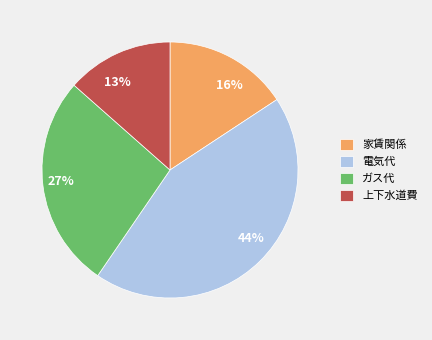

What is the ratio of the value at ガス代 to the value at 家賃関係?

1.7